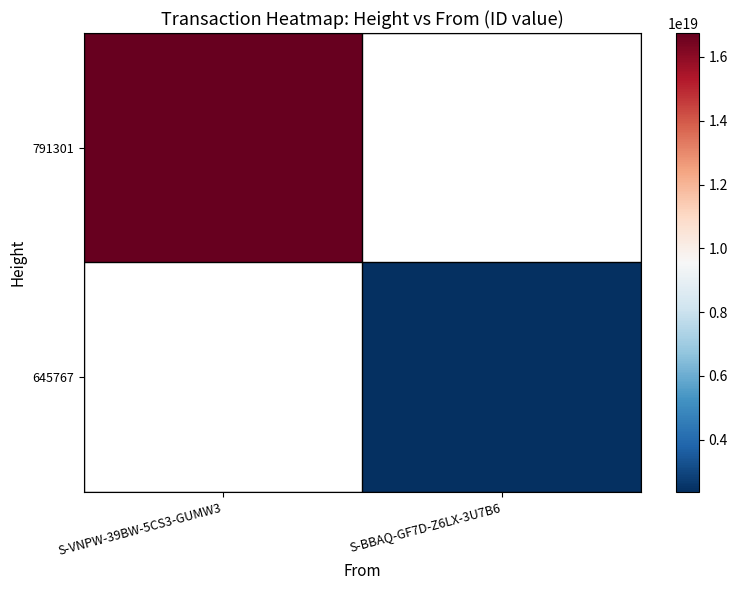

Rank the categories by 791301 value from highest to lowest.

S-VNPW-39BW-5CS3-GUMW3, S-BBAQ-GF7D-Z6LX-3U7B6